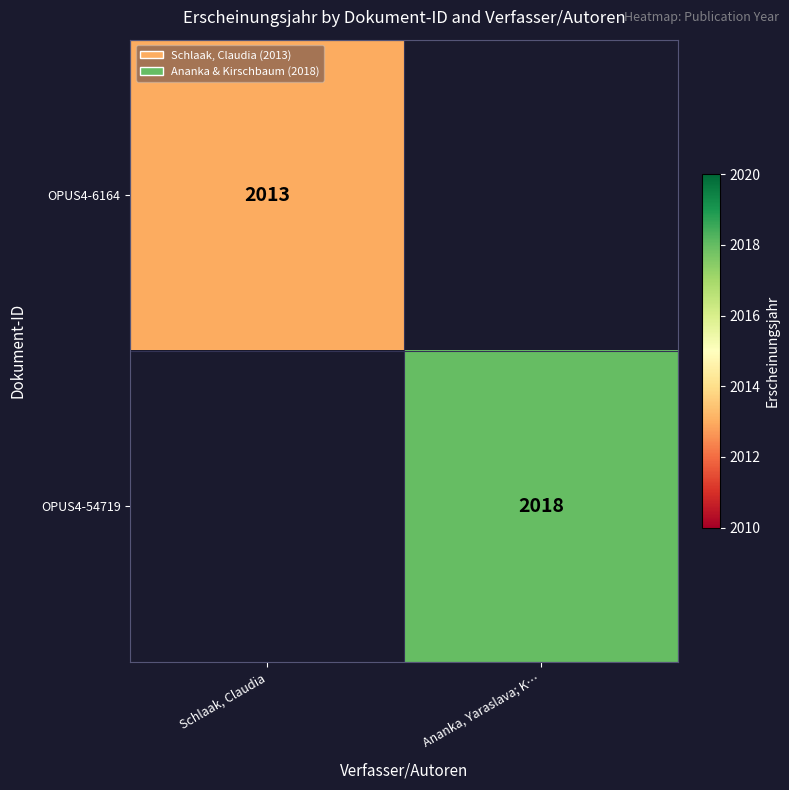

True or false: OPUS4-54719 has a value of 3079 at Ananka, Yaraslava; K….

False